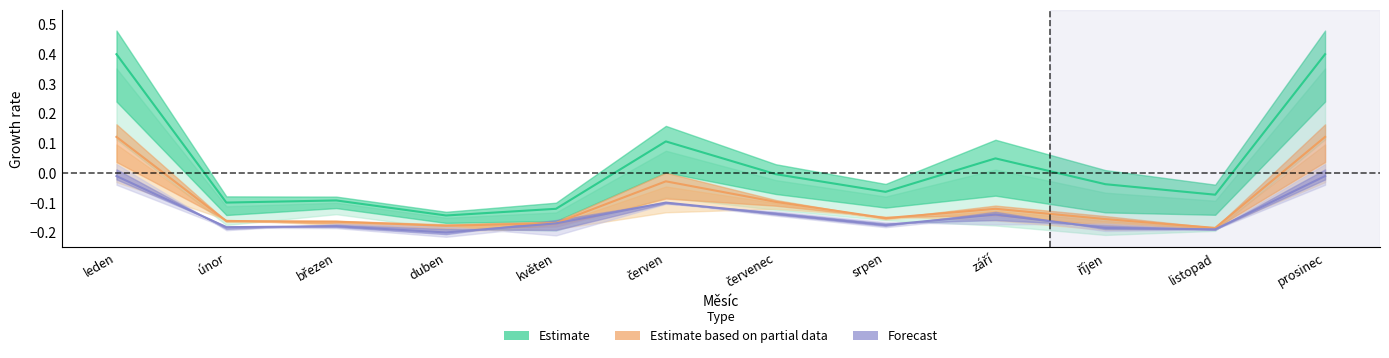

Reading left to right, transcribe all the data shown in this chart.

Estimate: leden=0.4	únor=-0.1	březen=-0.1	duben=-0.1	květen=-0.1	červen=0.1	červenec=-0.0	srpen=-0.1	září=0.0	říjen=-0.0	listopad=-0.1	prosinec=0.4
Estimate based on partial data: leden=0.1	únor=-0.2	březen=-0.2	duben=-0.2	květen=-0.2	červen=-0.0	červenec=-0.1	srpen=-0.2	září=-0.1	říjen=-0.2	listopad=-0.2	prosinec=0.1
Forecast: leden=-0.0	únor=-0.2	březen=-0.2	duben=-0.2	květen=-0.2	červen=-0.1	červenec=-0.1	srpen=-0.2	září=-0.1	říjen=-0.2	listopad=-0.2	prosinec=-0.0